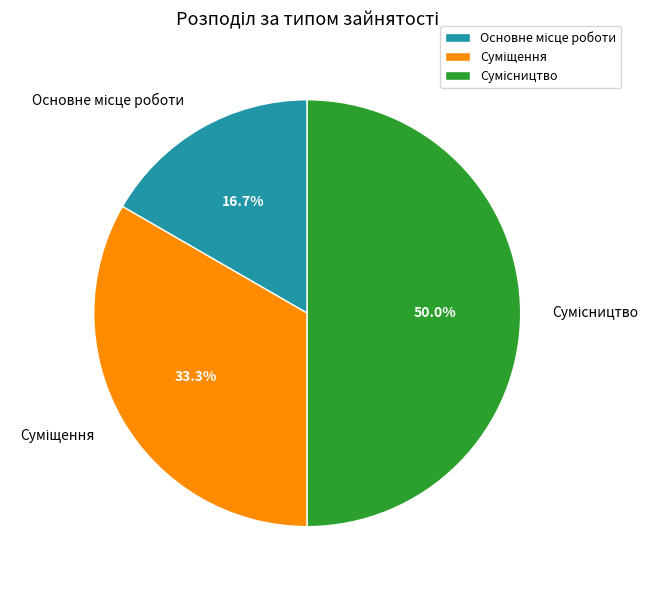

Count the number of slices in the pie.

3